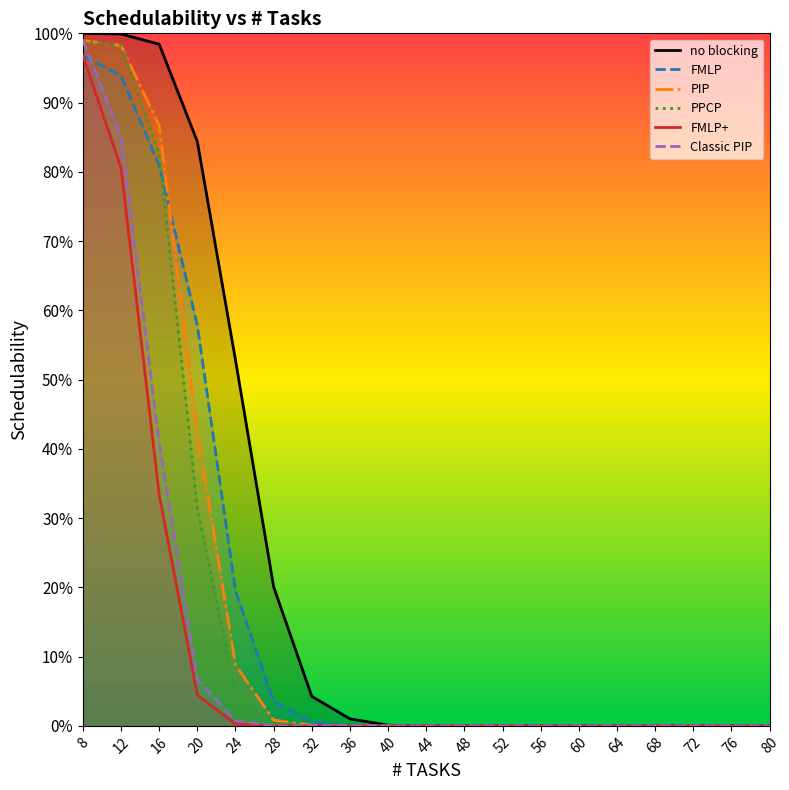

Is the value of Classic PIP at 36 greater than the value of FMLP+ at 44?

No